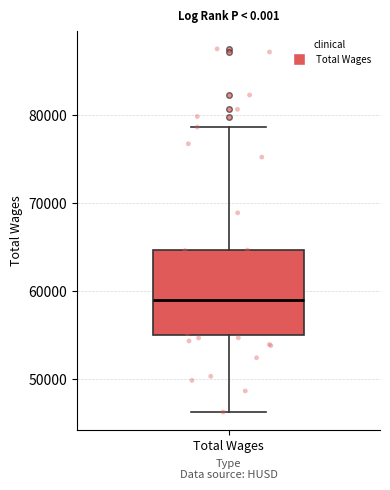

Transcribe this box plot: give where the median line is, the range the box spans, and where the two whiskers end, as read against the y-axis. The values are not printed on the chart, so give them approximately, as read against the axis.

median 59000, box 55000 to 65000, whiskers 46000 to 79000